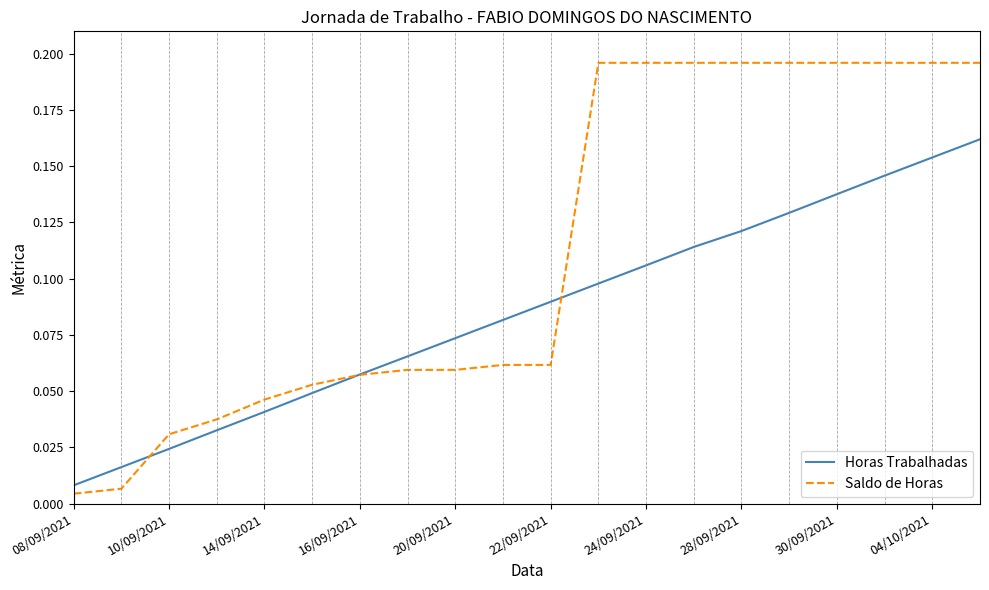

Rank the series by their maximum value, from lowest to highest.

Horas Trabalhadas, Saldo de Horas